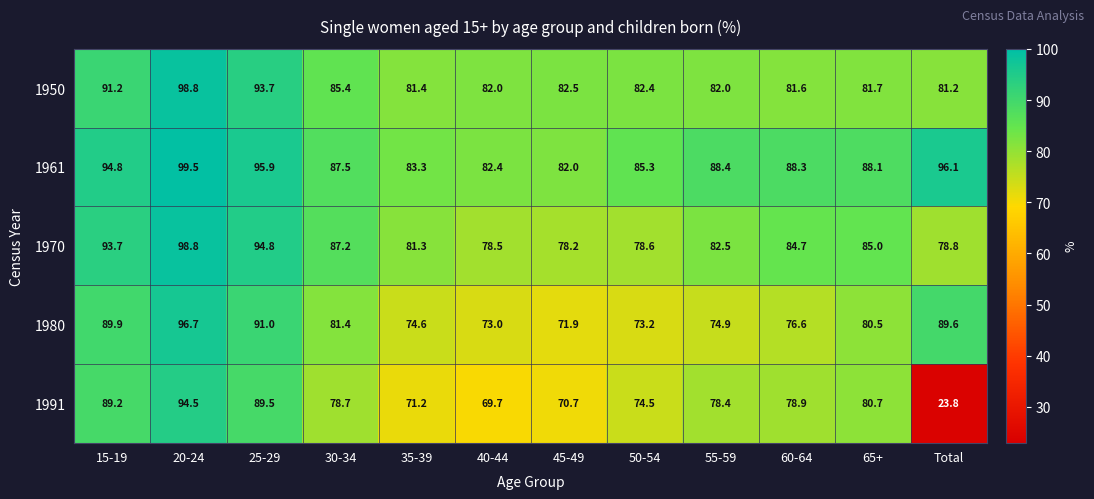

At which label does 1950 reach its peak?

20-24